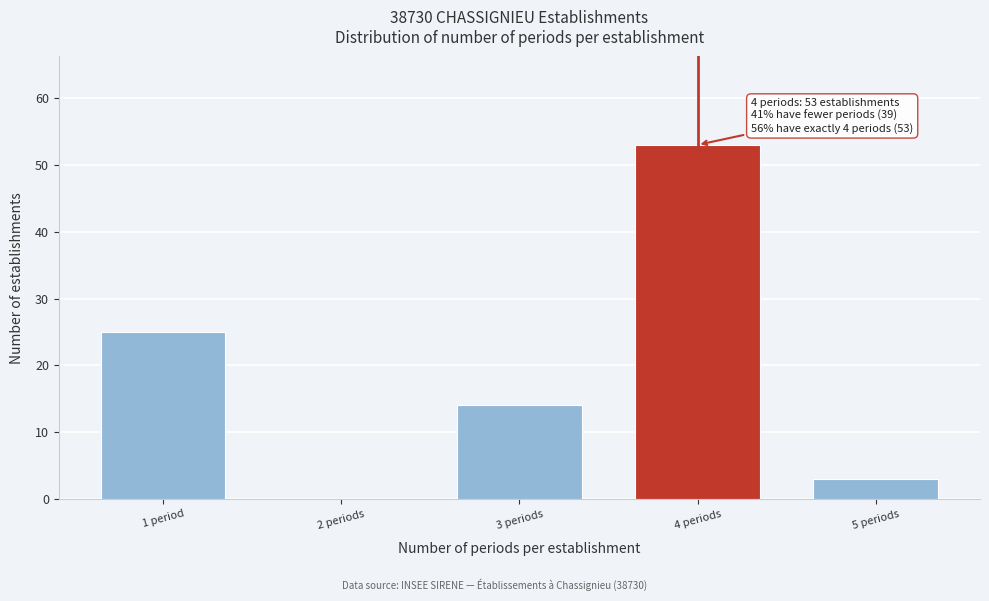

Reading left to right, what are all the values shown in this chart?

1 period=25	2 periods=0	3 periods=14	4 periods=53	5 periods=3